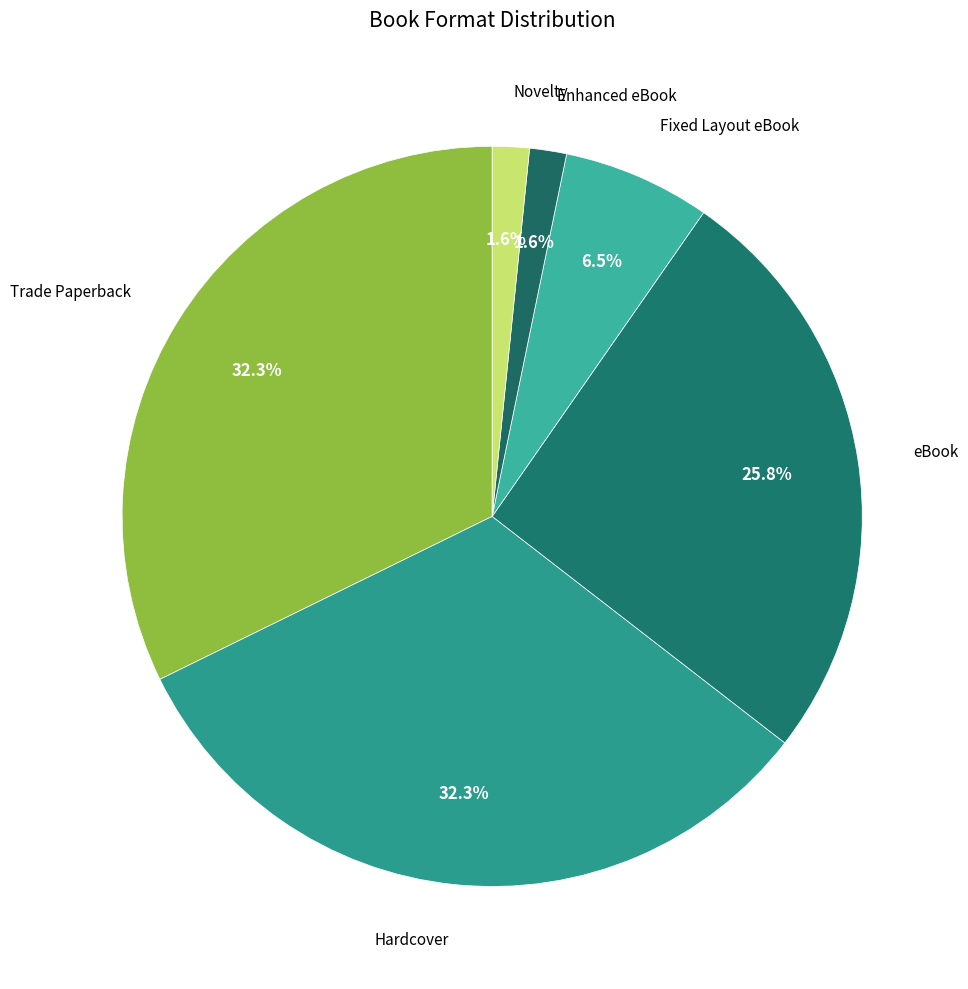

Between Trade Paperback and Fixed Layout eBook, which is larger?

Trade Paperback